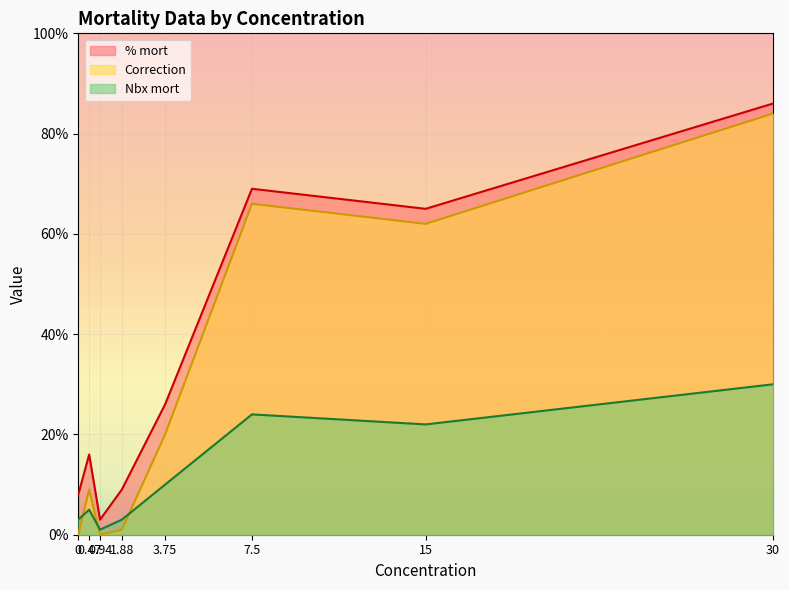

What is the sum of all Nbx mort values?

98